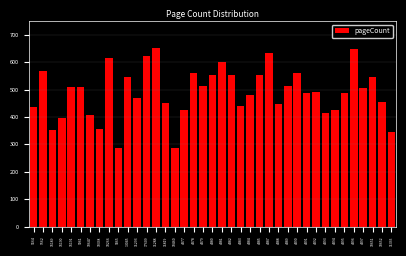

What is the maximum value shown in the chart?

652